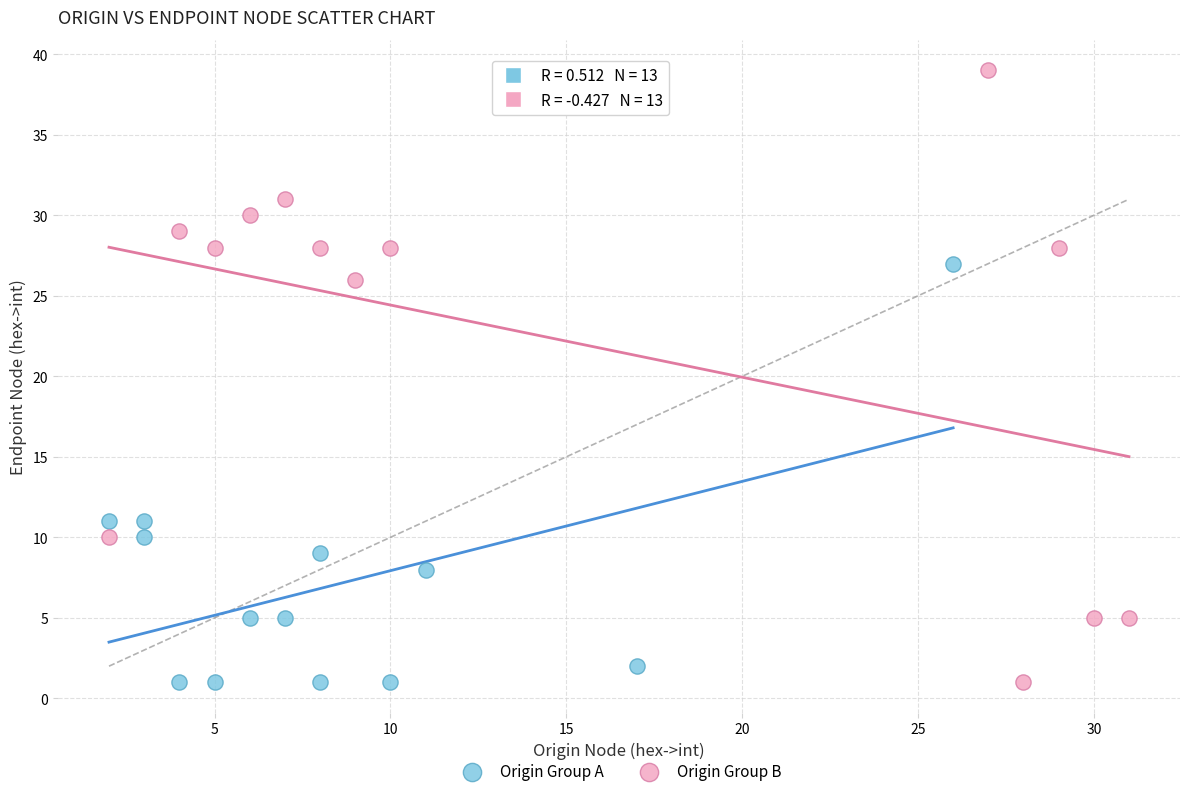

Which series reaches the maximum Y coordinate?

Origin Group B